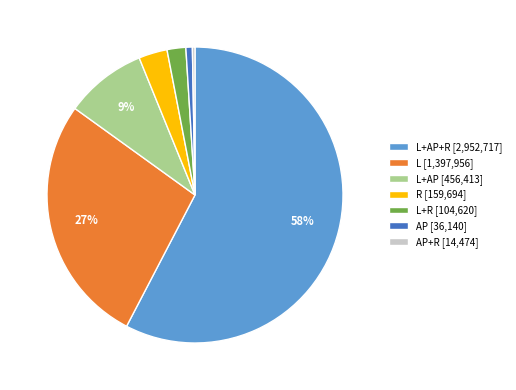

To the nearest percent, what percentage of the pie is L+R [104,620]?

2%